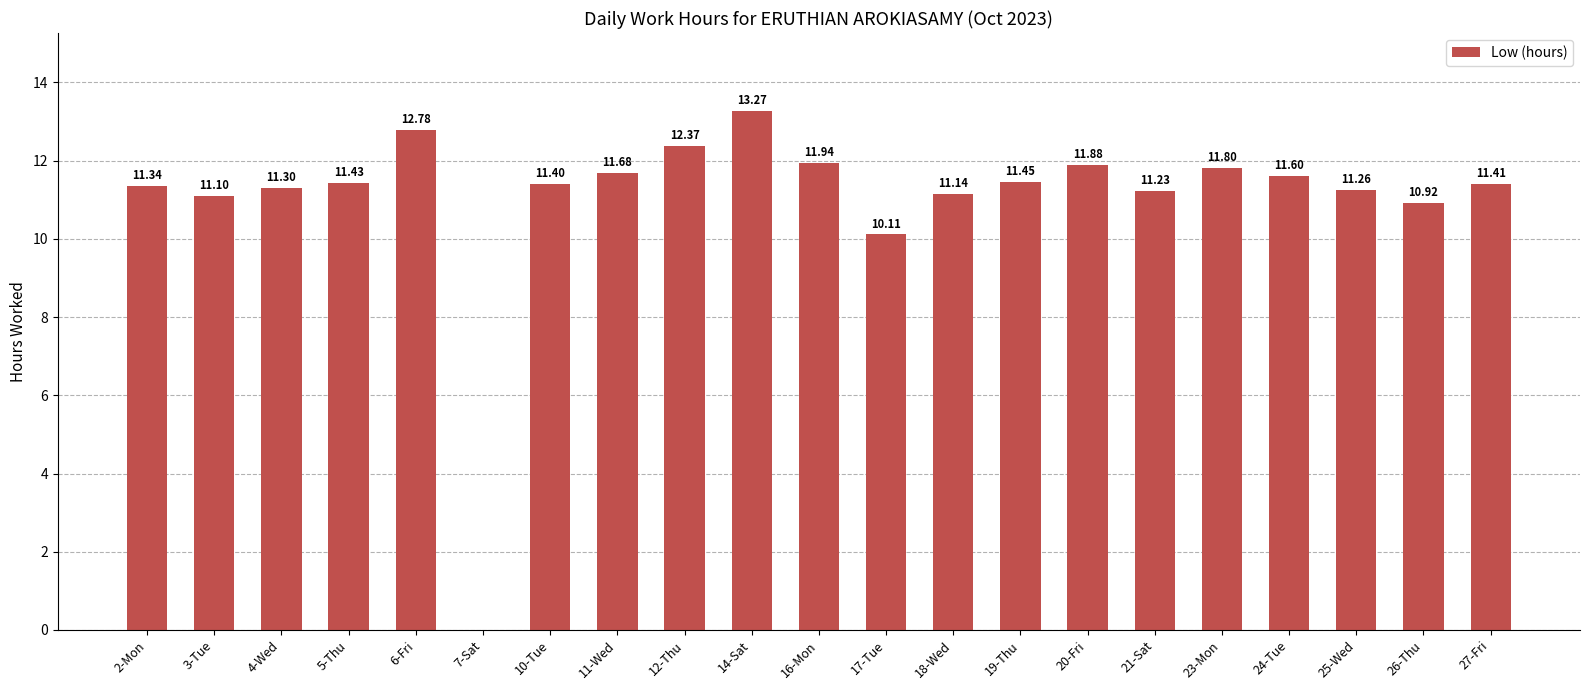

How many categories are shown in the chart?

21